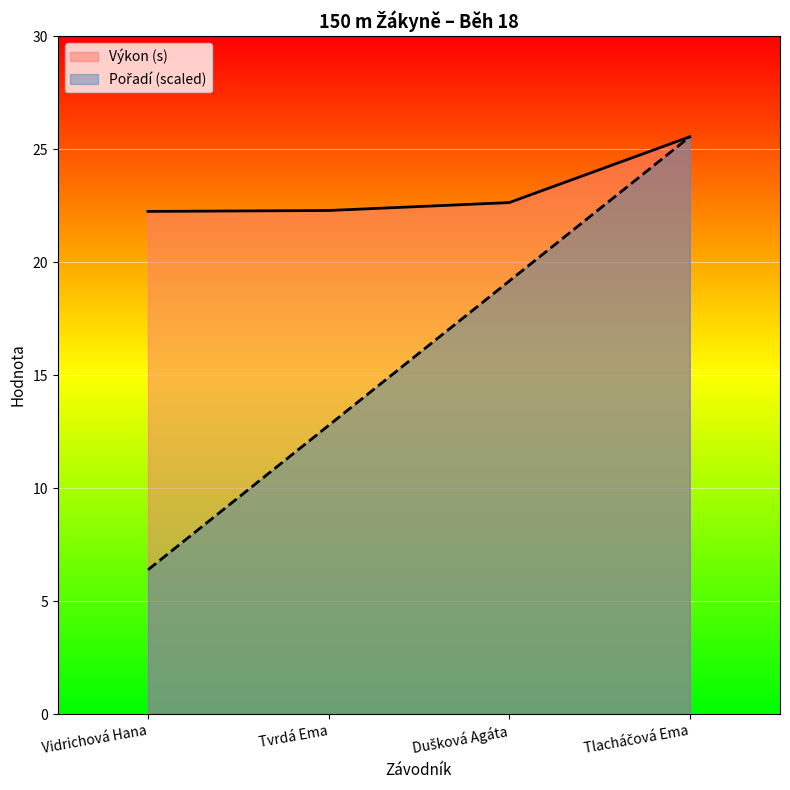

Rank the categories by Pořadí value from highest to lowest.

Tlacháčová Ema, Dušková Agáta, Tvrdá Ema, Vidrichová Hana